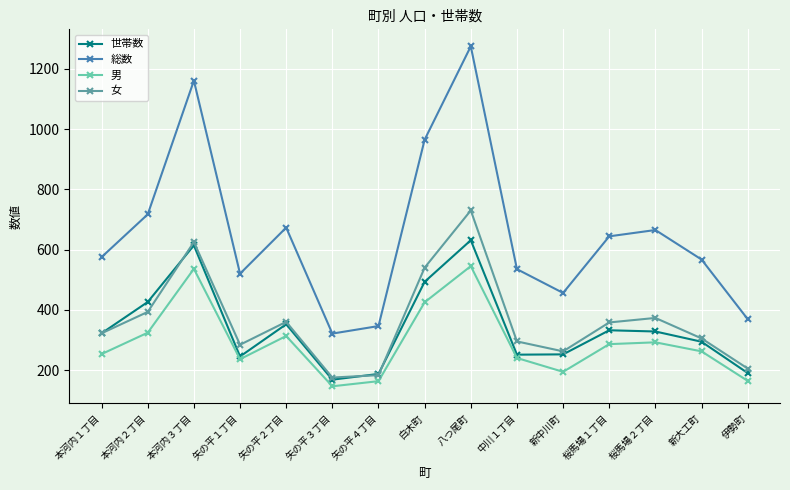

What is the sum of the 総数 values at 新中川町 and 八つ尾町?

1731